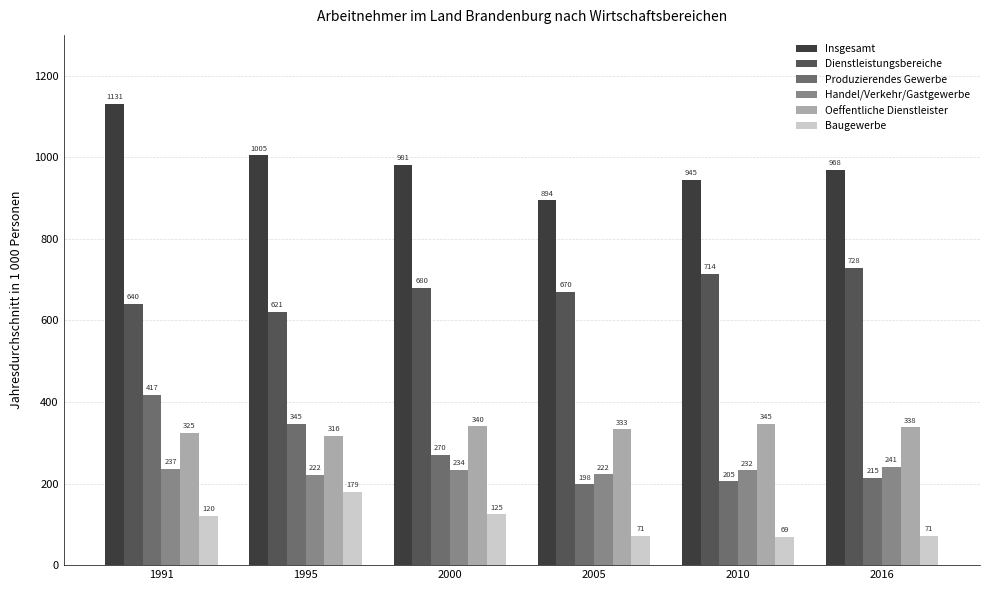

Rank the series at 1991 from highest to lowest value.

Insgesamt, Dienstleistungsbereiche, Produzierendes Gewerbe, Oeffentliche Dienstleister, Handel/Verkehr/Gastgewerbe, Baugewerbe